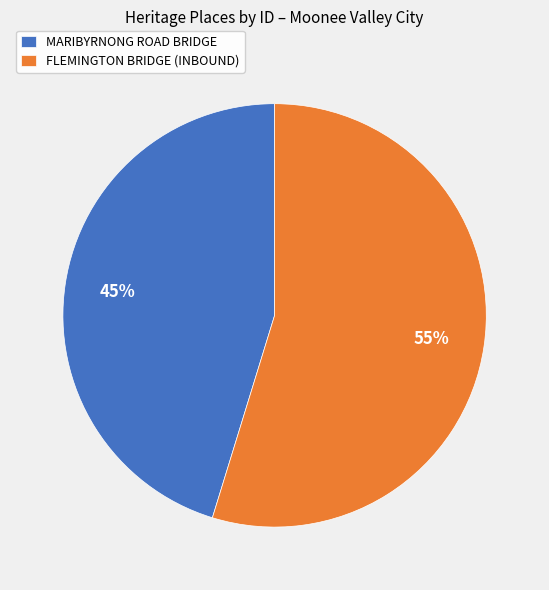

Between MARIBYRNONG ROAD BRIDGE and FLEMINGTON BRIDGE (INBOUND), which is larger?

FLEMINGTON BRIDGE (INBOUND)